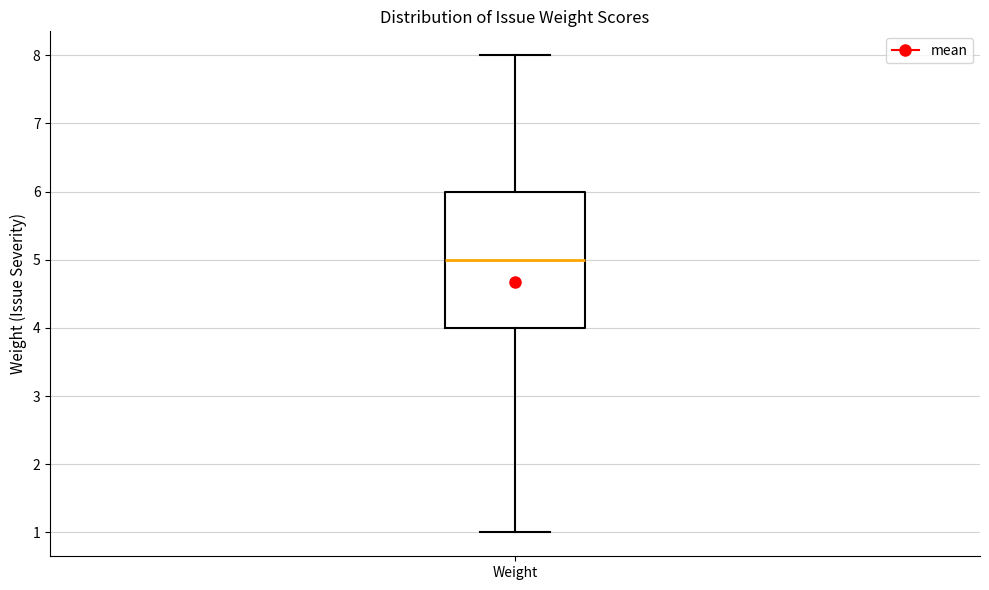

Read this box plot against the y-axis: the position of the median line, the range covered by the box, and the ends of both whiskers. The values are not printed on the chart, so give them approximately, as read against the axis.

median 5, box 4 to 6, whiskers 1 to 8